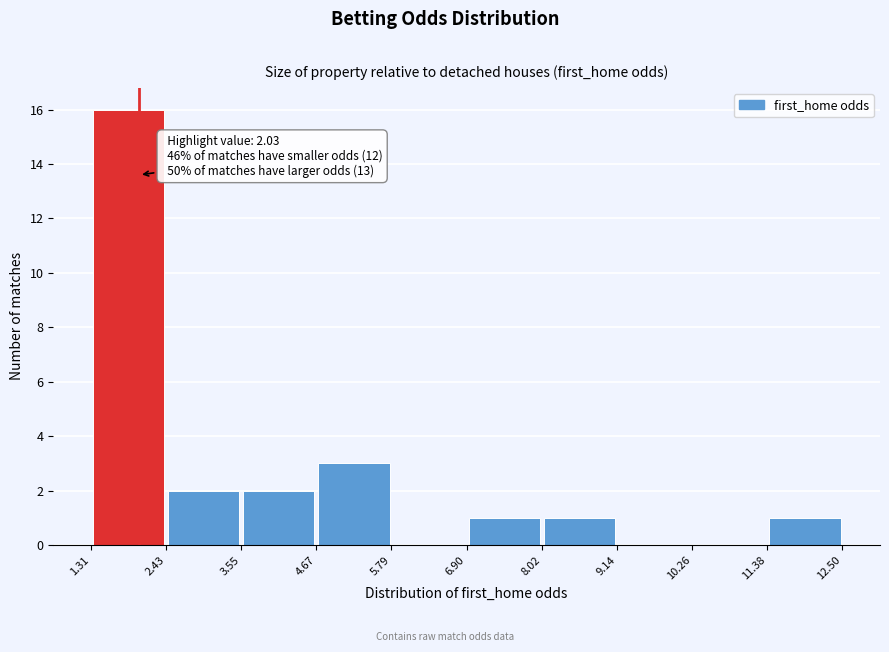

Over which range of the x-axis is the bar tallest?

1.31 to 2.43